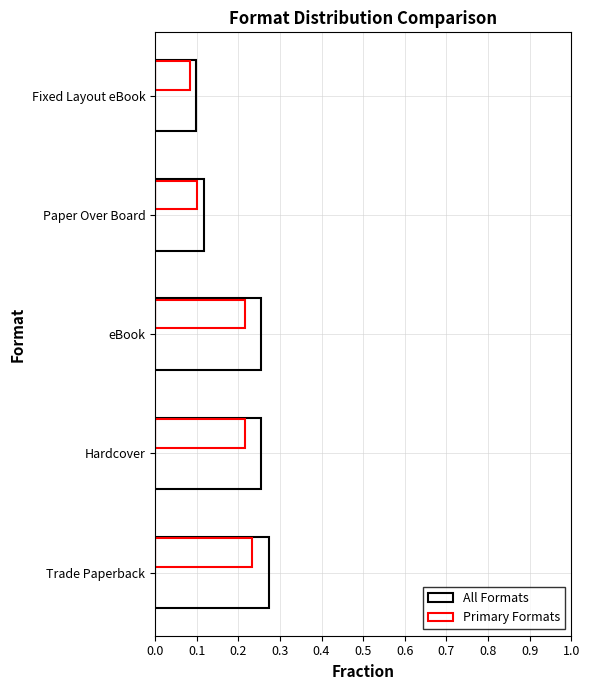

How many categories are shown in the chart?

5